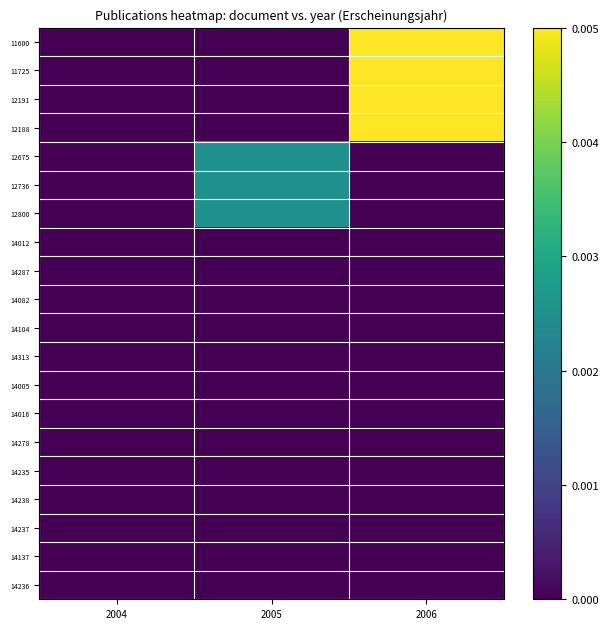

How many series are shown in this chart?

20